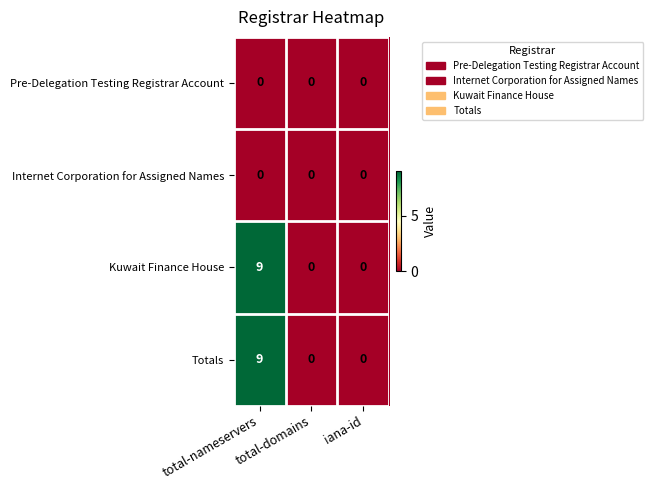

Count the Kuwait Finance House values in the range 0 to 9.

3